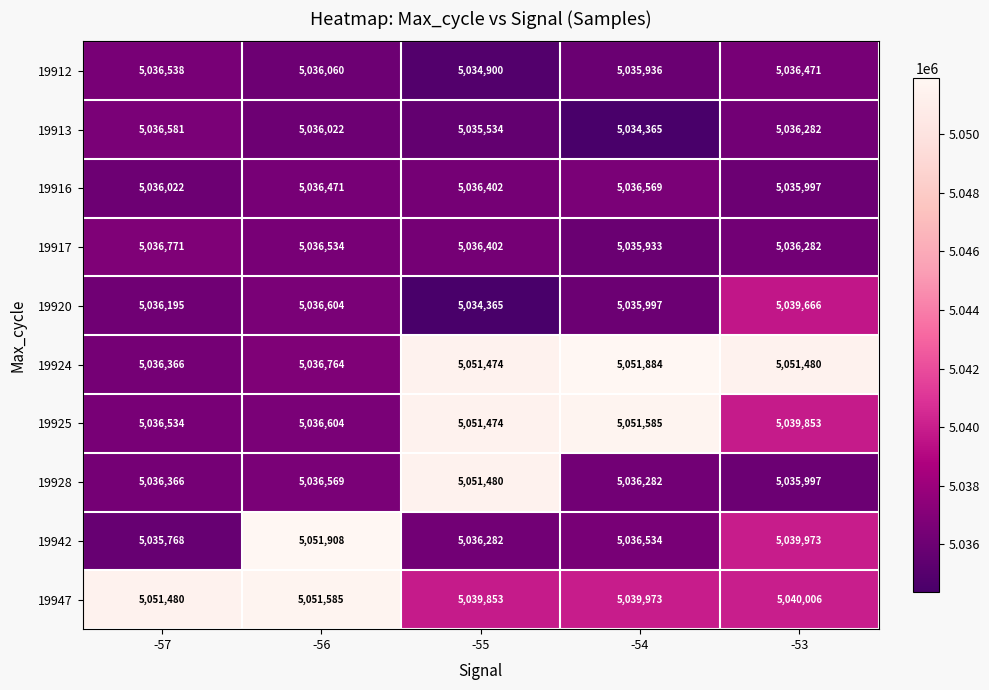

How many categories are shown in the chart?

5